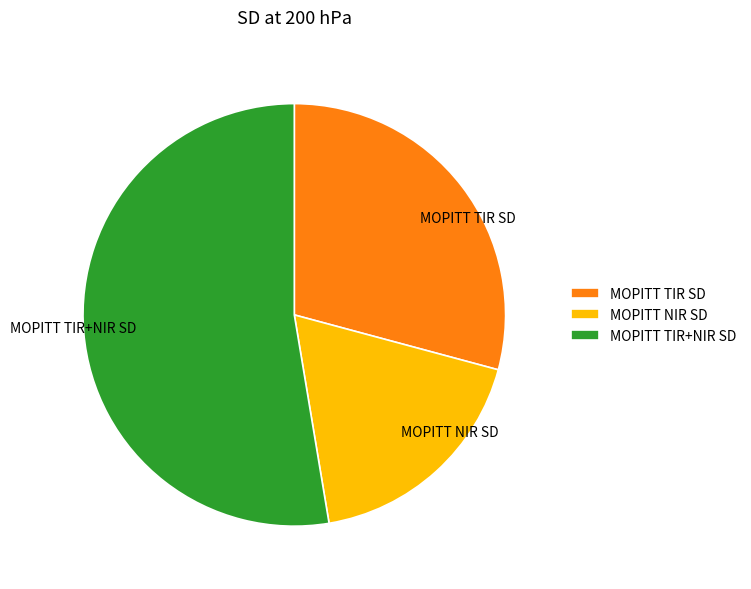

How many segments does this pie chart have?

3